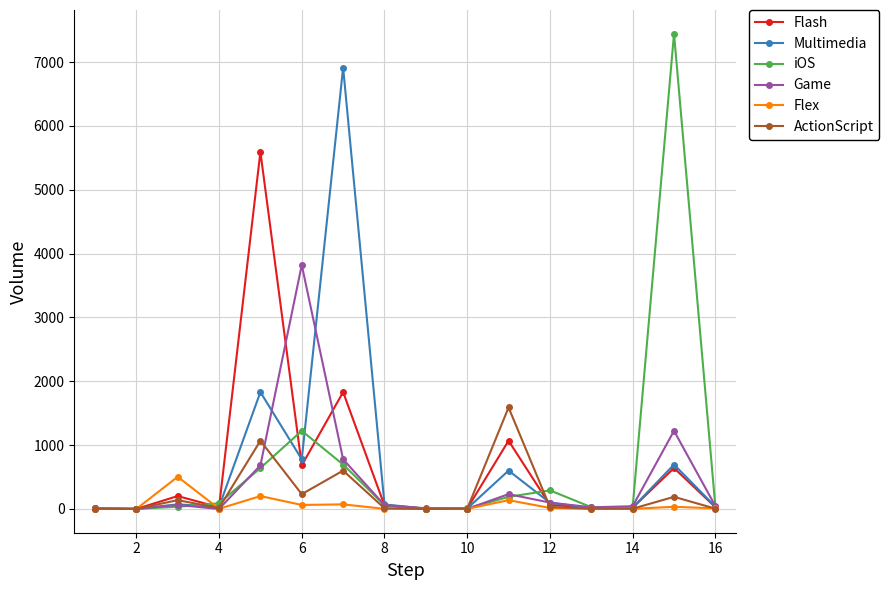

Does the chart have visible grid lines?

Yes